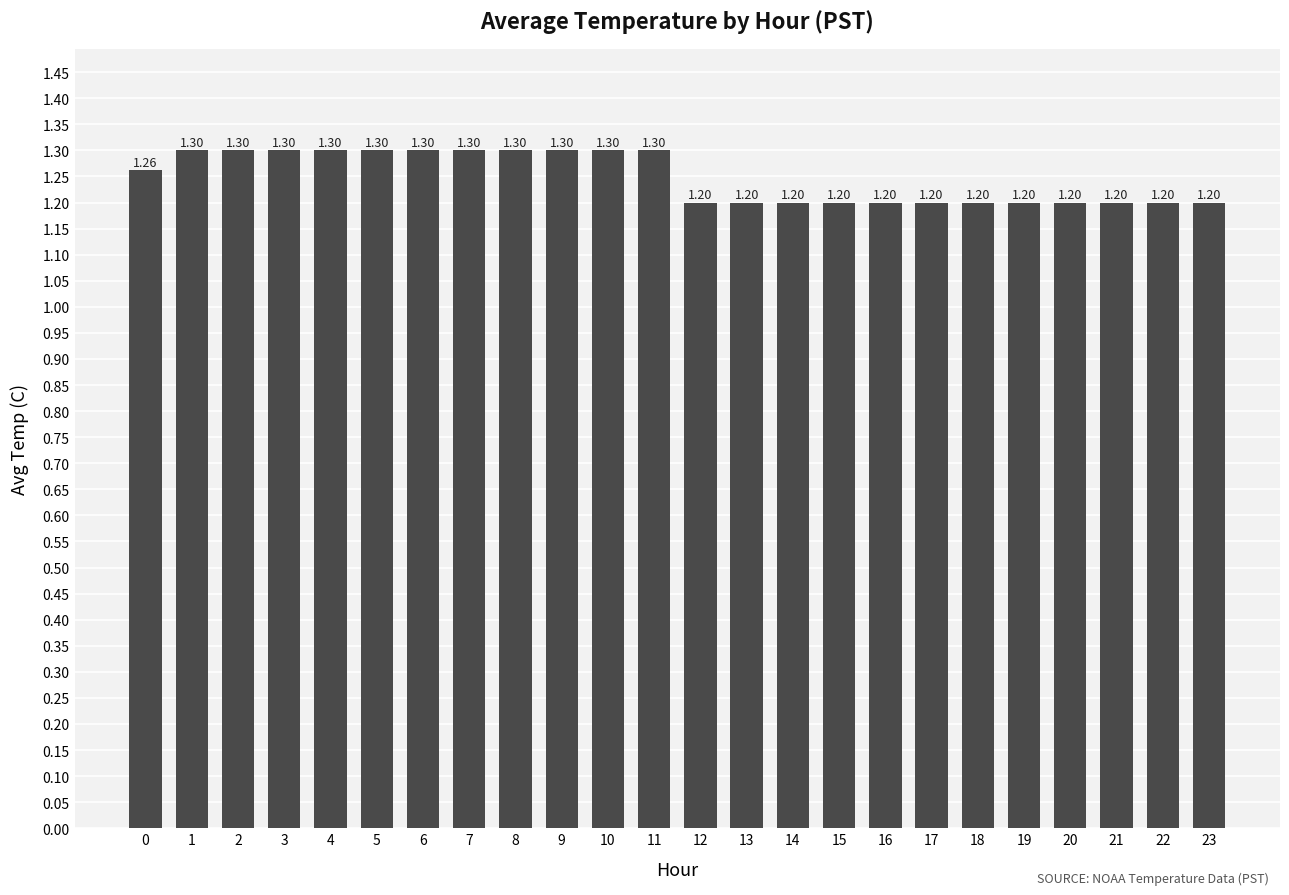

Reading left to right, transcribe all the data shown in this chart.

0=1.3	1=1.3	2=1.3	3=1.3	4=1.3	5=1.3	6=1.3	7=1.3	8=1.3	9=1.3	10=1.3	11=1.3	12=1.2	13=1.2	14=1.2	15=1.2	16=1.2	17=1.2	18=1.2	19=1.2	20=1.2	21=1.2	22=1.2	23=1.2